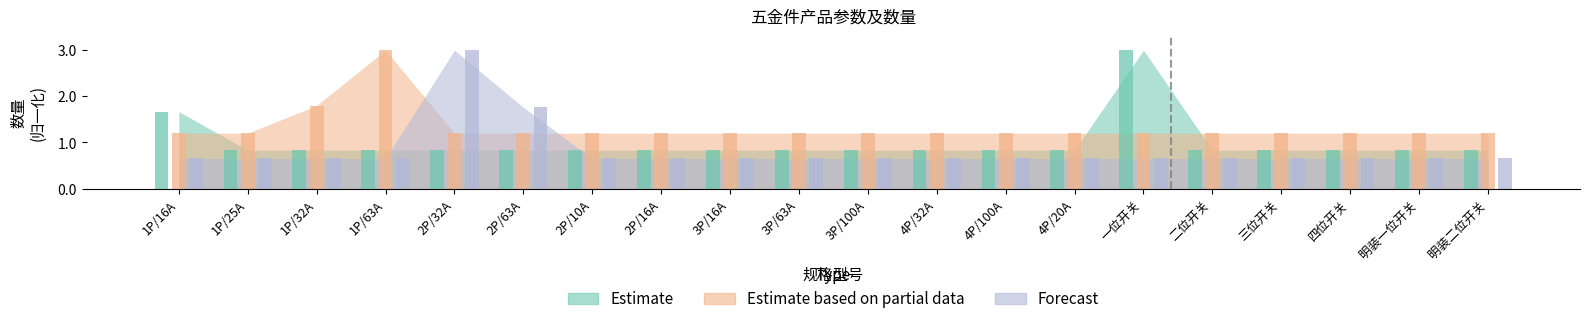

What is the spread (max minus min) of values at 3P/100A?

0.5